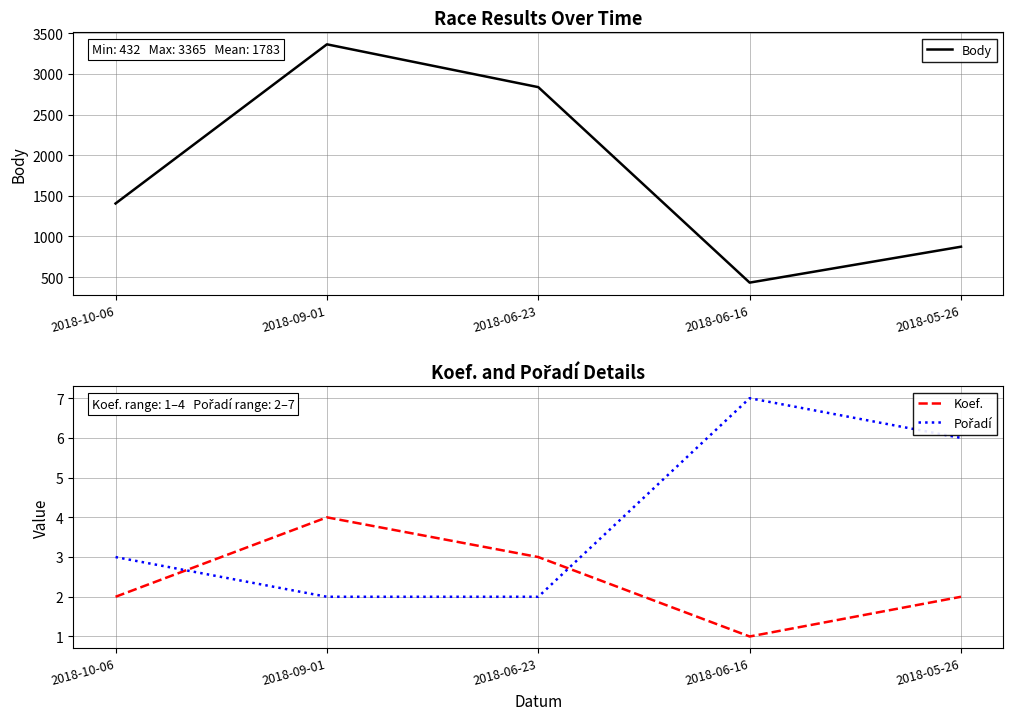

Does the chart display data point markers on the line(s)?

No